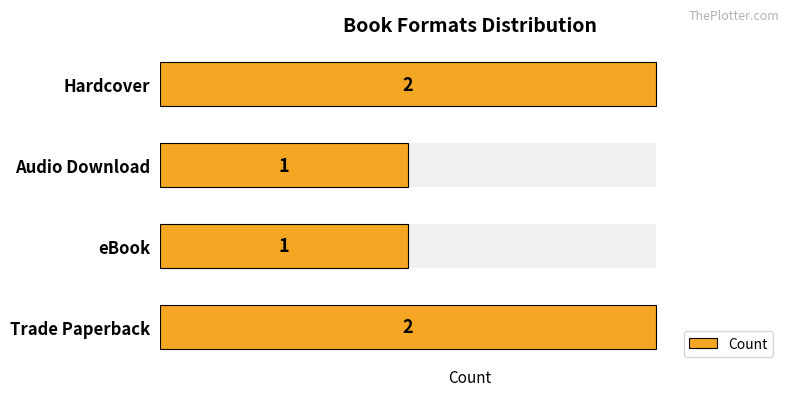

What is the minimum value shown in the chart?

1